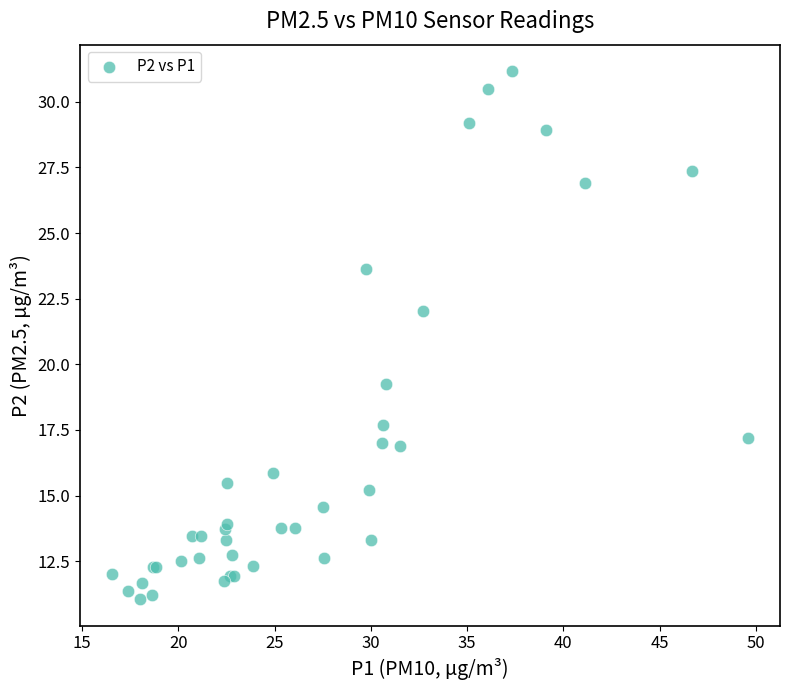

What Y value in the scatter plot is closest to 21?

22.1